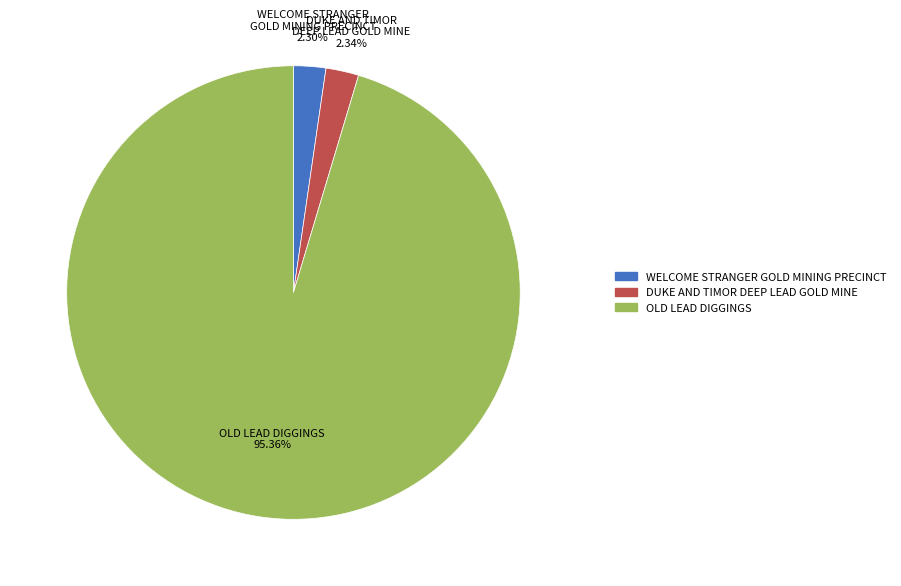

Is the sum of WELCOME STRANGER GOLD MINING PRECINCT and OLD LEAD DIGGINGS greater than half?

Yes